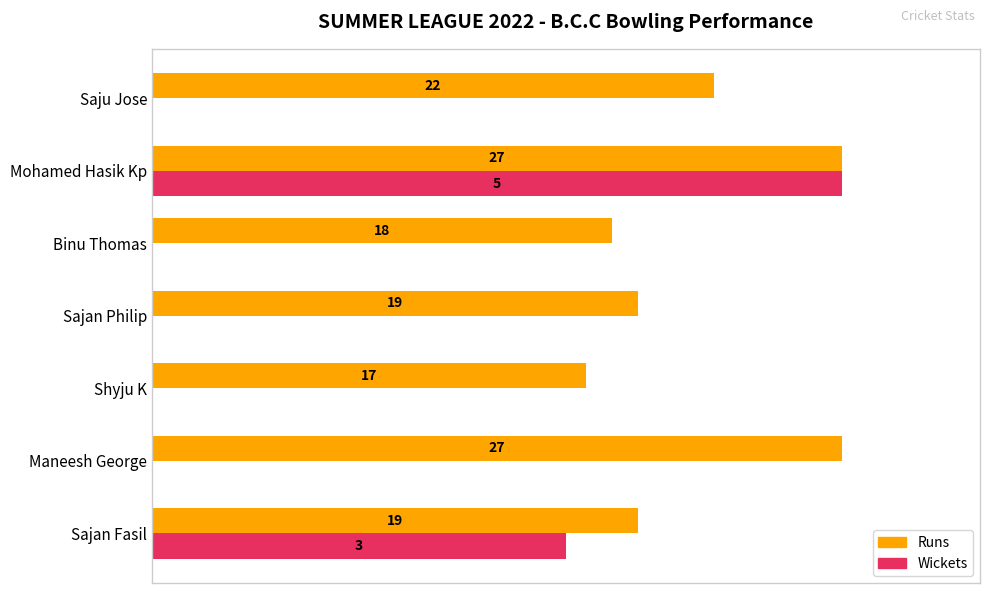

What are all the series names shown in the legend?

Runs, Wickets